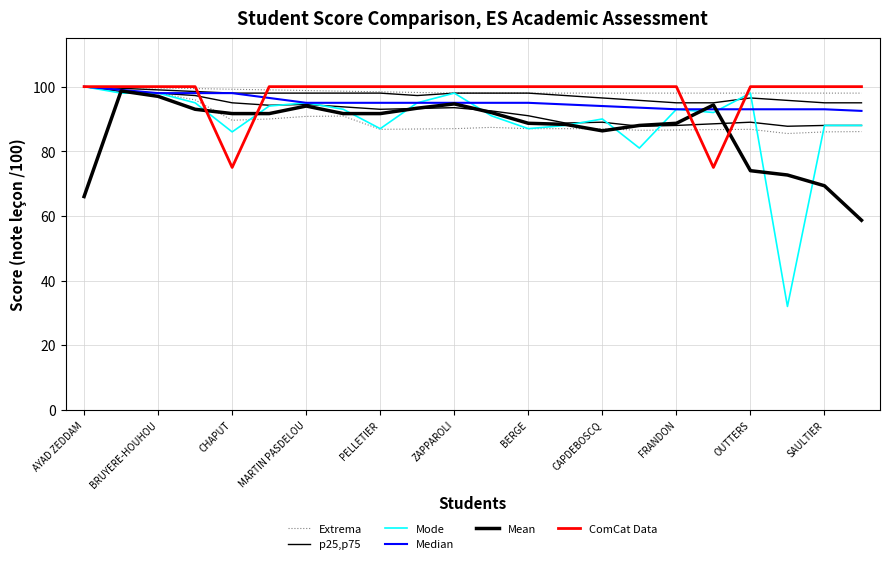

What is the greatest value displayed?

100.0